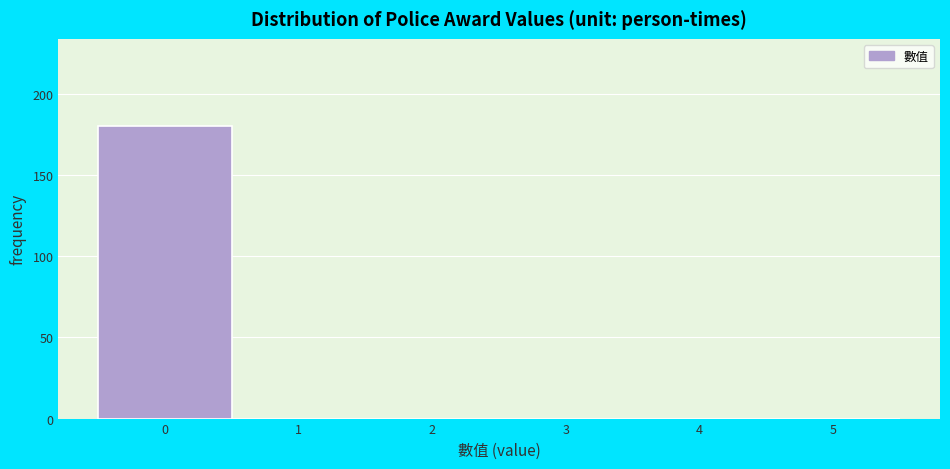

Over which range of the x-axis is the bar tallest?

-0.5 to 0.5